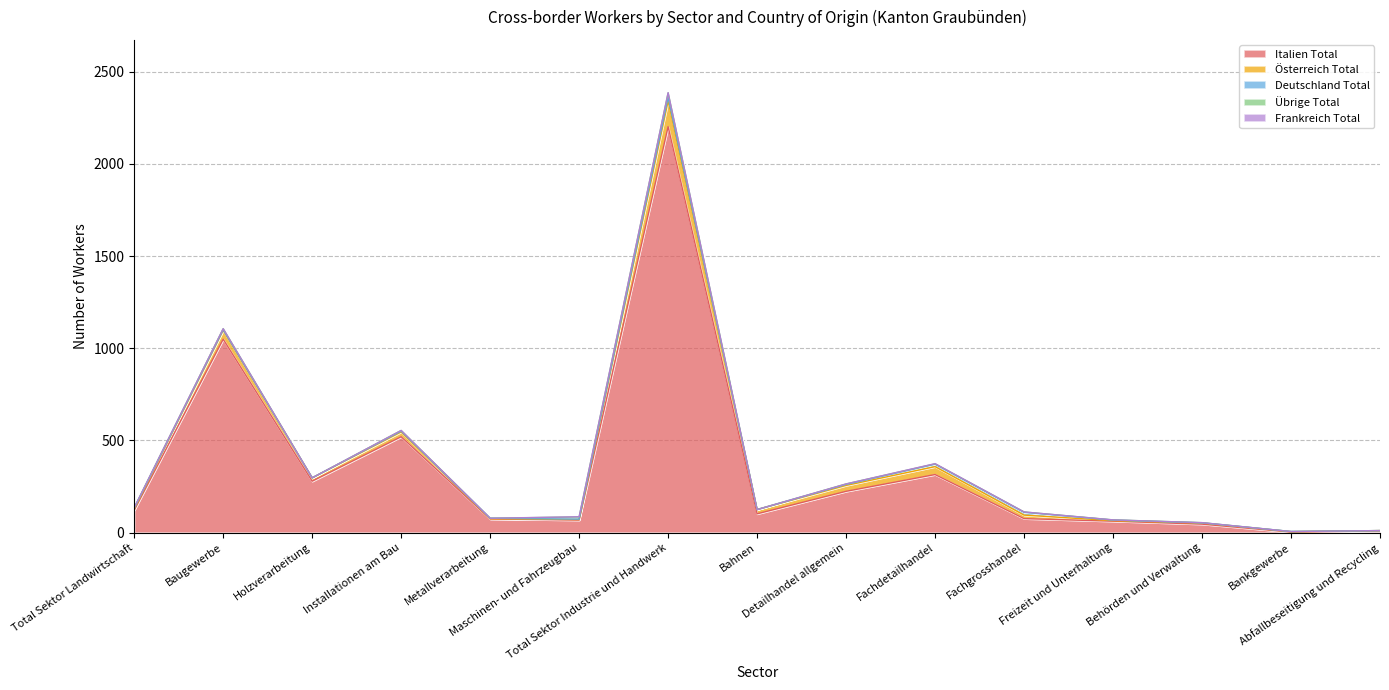

What is the difference between the highest and lowest values at Holzverarbeitung?

279